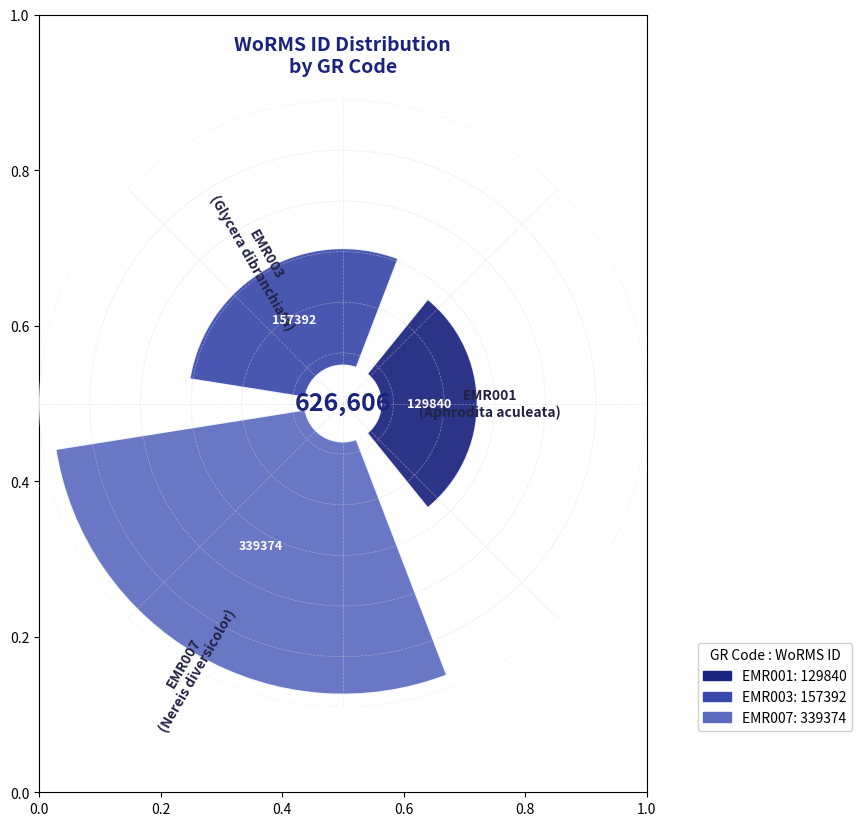

Is there a majority slice in this chart?

Yes